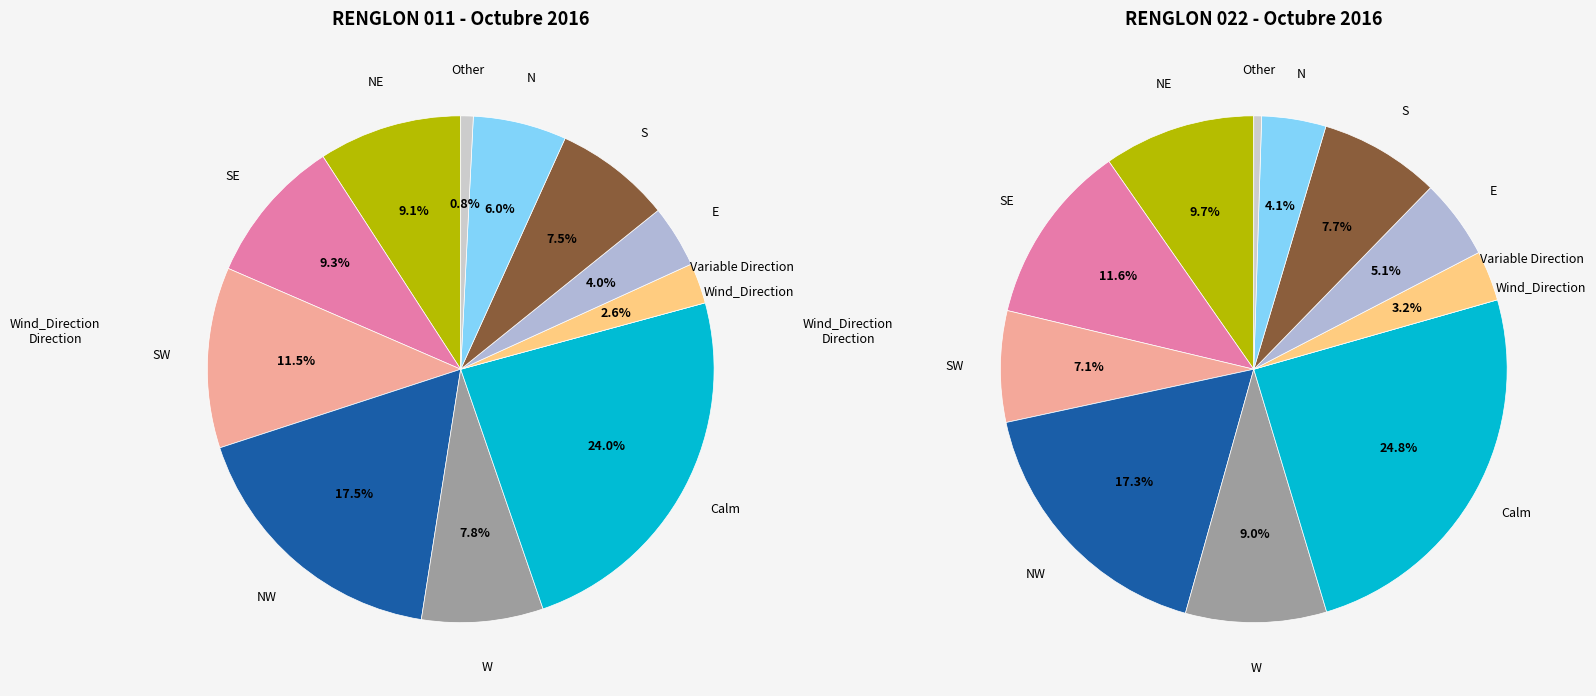

To the nearest percent, what percentage of the pie is No. 10?

12%